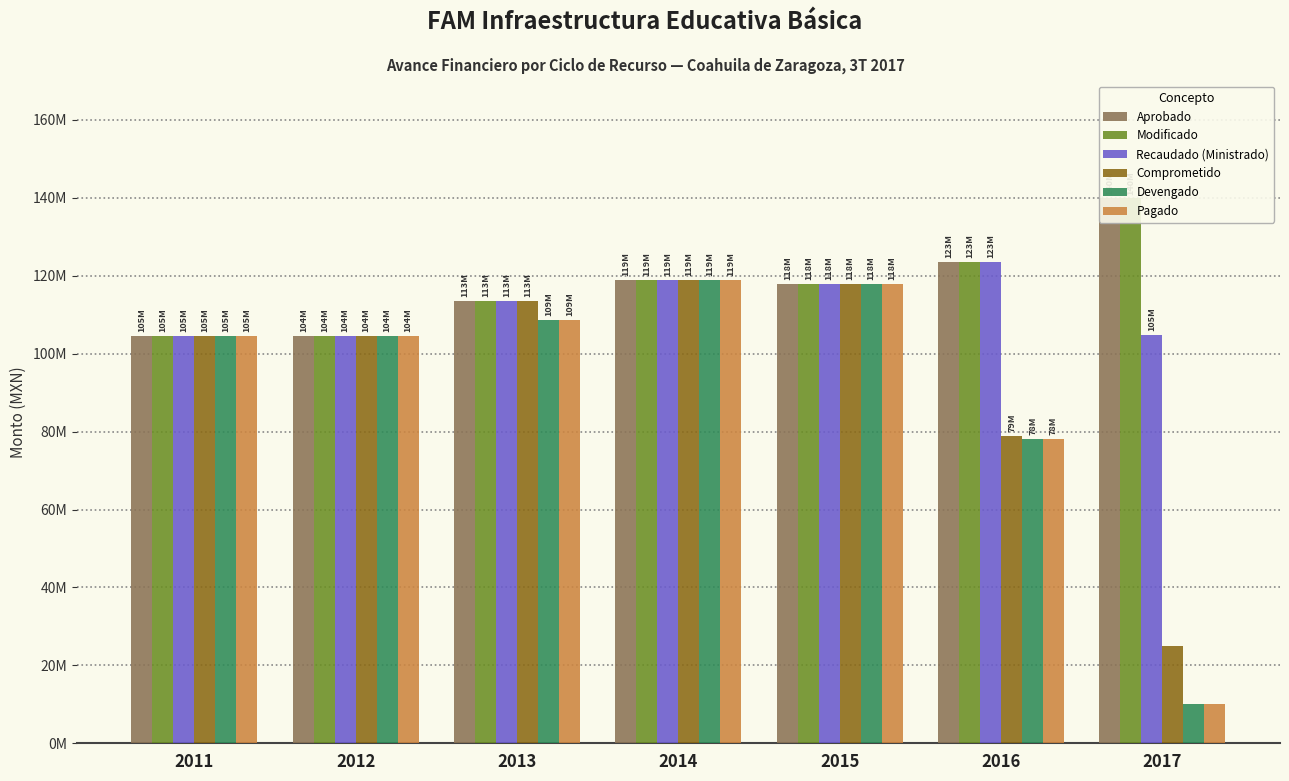

At 2016, list the series in order from smallest to largest.

Devengado, Pagado, Comprometido, Aprobado, Modificado, Recaudado (Ministrado)